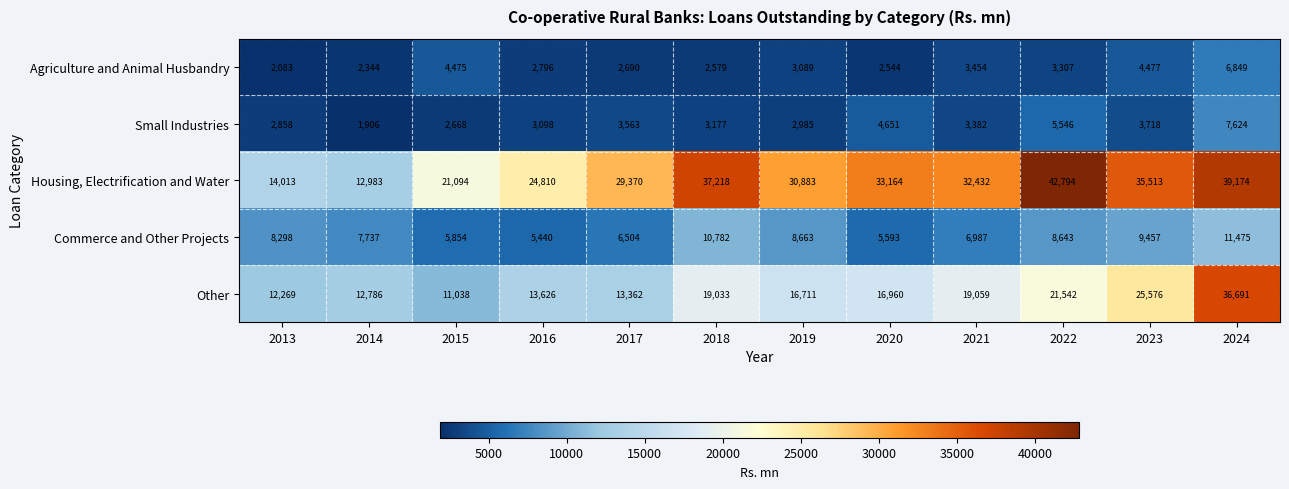

Rank the series at 2023 from highest to lowest value.

Housing, Electrification and Water, Other, Commerce and Other Projects, Agriculture and Animal Husbandry, Small Industries